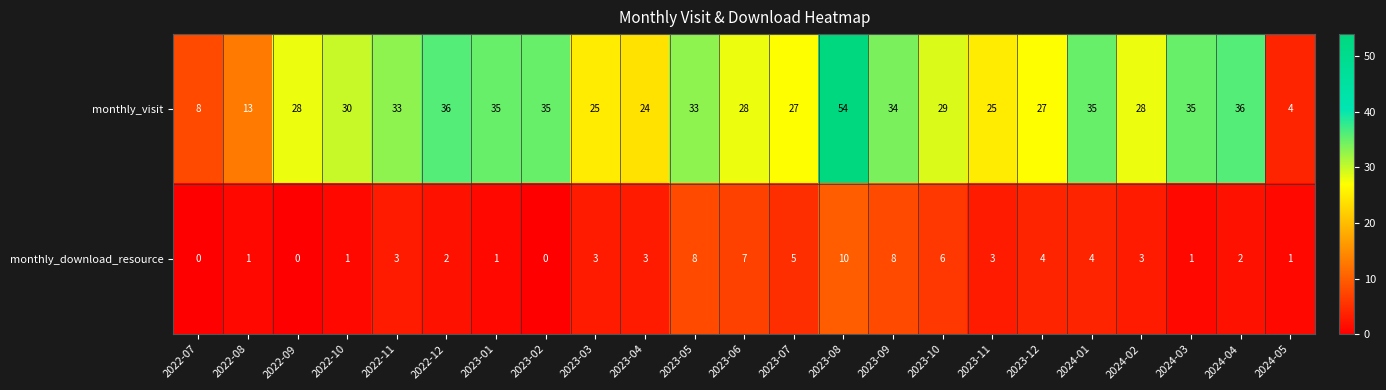

At which label does monthly_visit reach its minimum?

2024-05